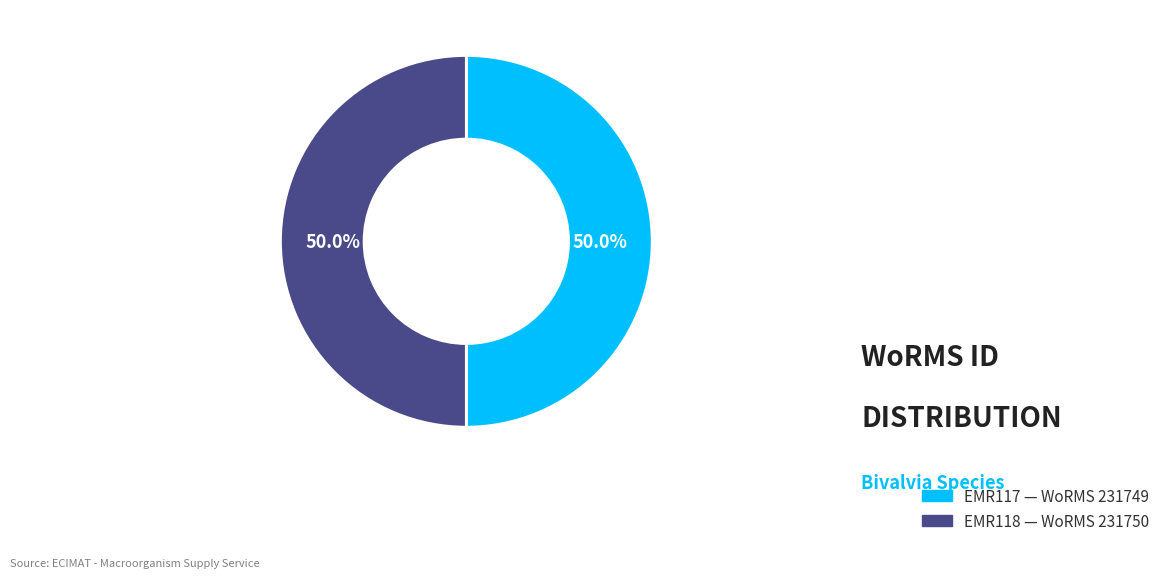

Is the sum of EMR118 and EMR117 greater than half?

Yes